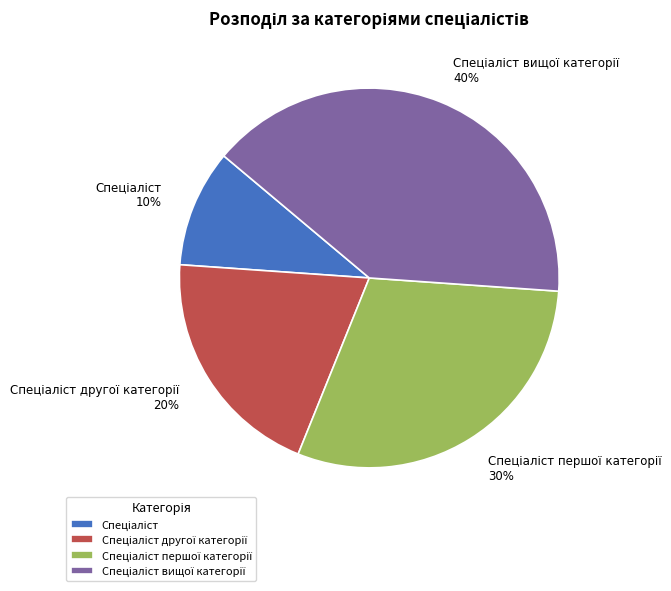

Is there any slice that represents more than half of the pie?

No